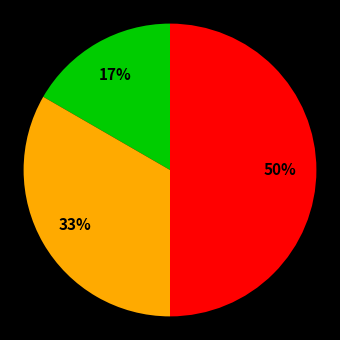

To the nearest percent, what is the average slice percentage?

33%